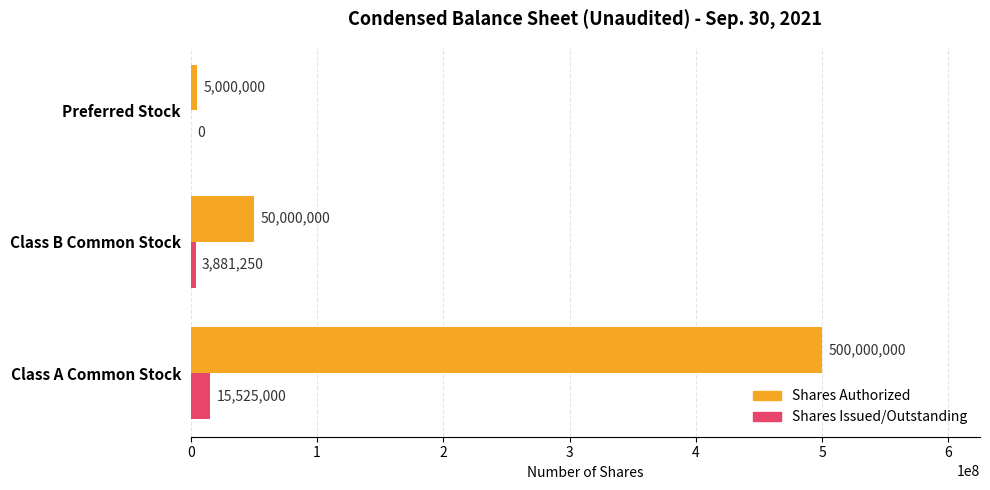

How many Shares Issued/Outstanding values are between 0 and 15525000?

3